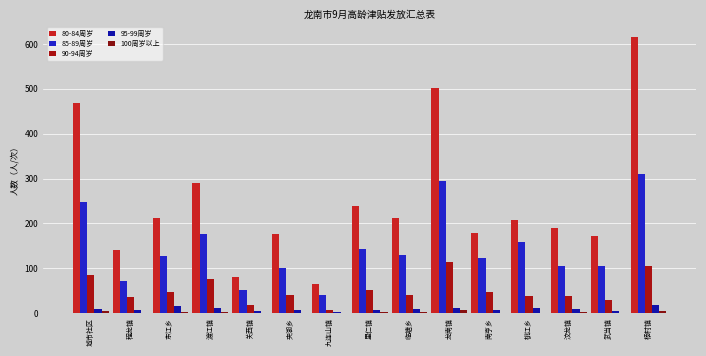

How many distinct data groups are displayed?

5